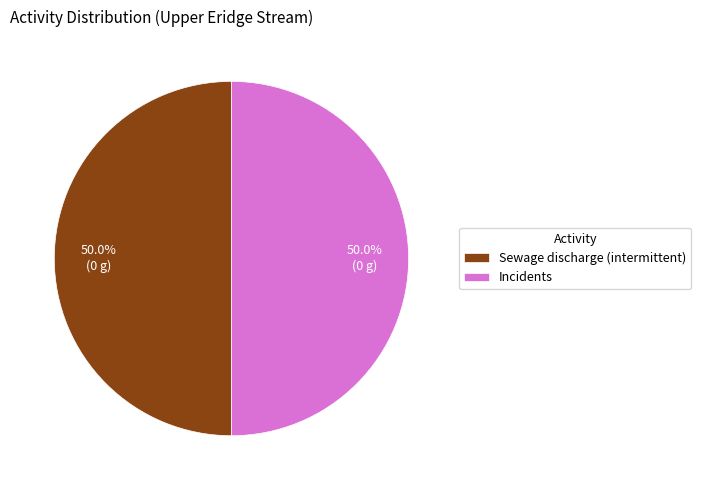

To the nearest percent, what portion does Sewage discharge (intermittent) represent?

50%